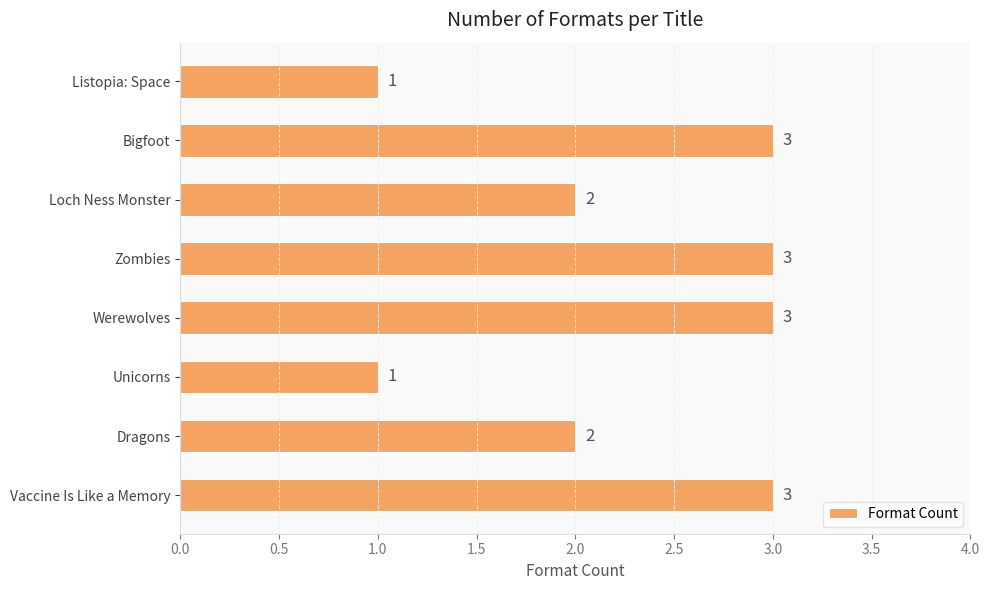

What is the change in value from Loch Ness Monster to Bigfoot?

+1